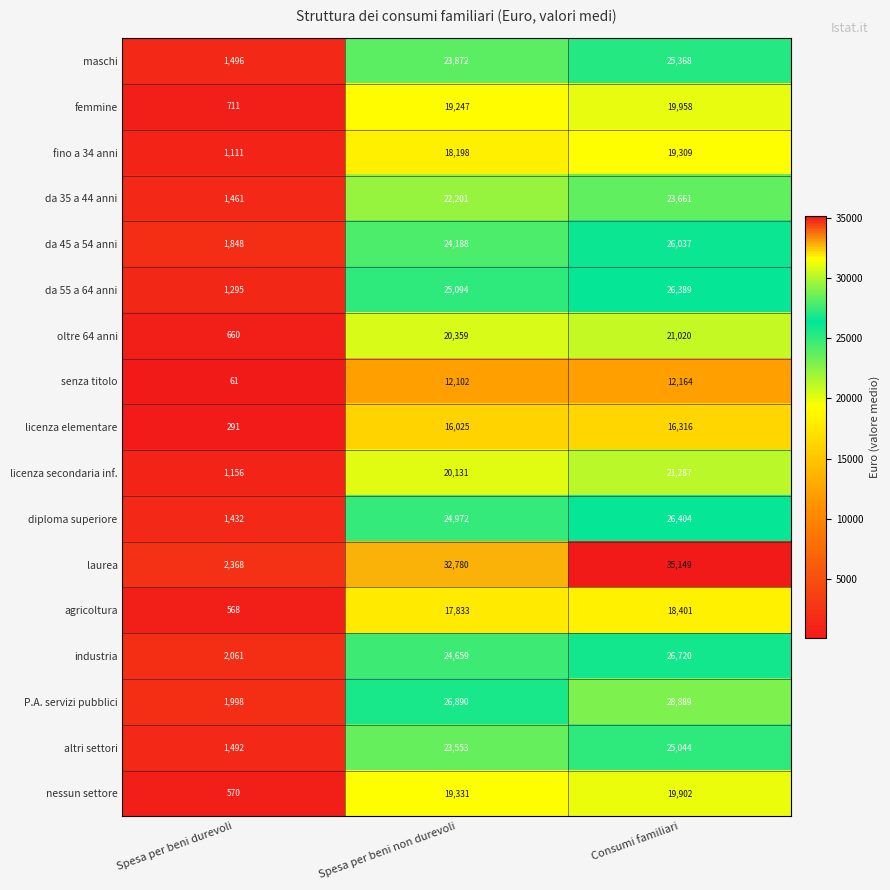

Which series has the largest range (max minus min)?

laurea